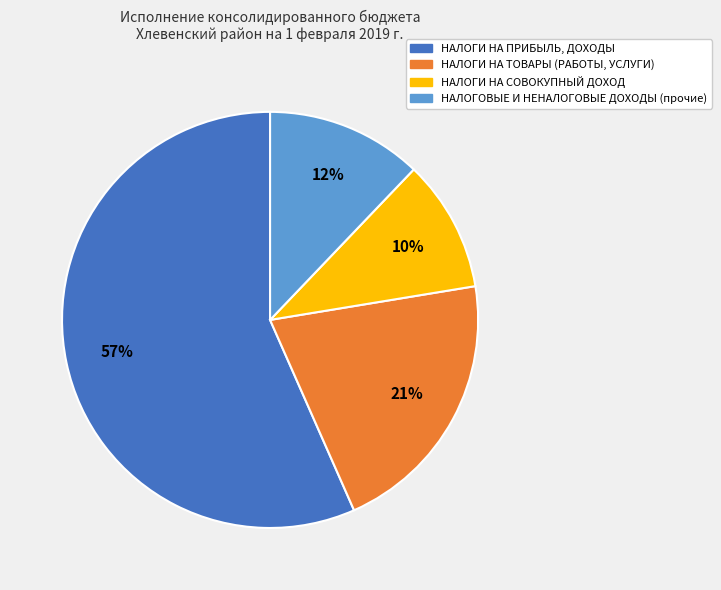

Which has a higher value, НАЛОГИ НА ТОВАРЫ (РАБОТЫ, УСЛУГИ) or НАЛОГИ НА СОВОКУПНЫЙ ДОХОД?

НАЛОГИ НА ТОВАРЫ (РАБОТЫ, УСЛУГИ)